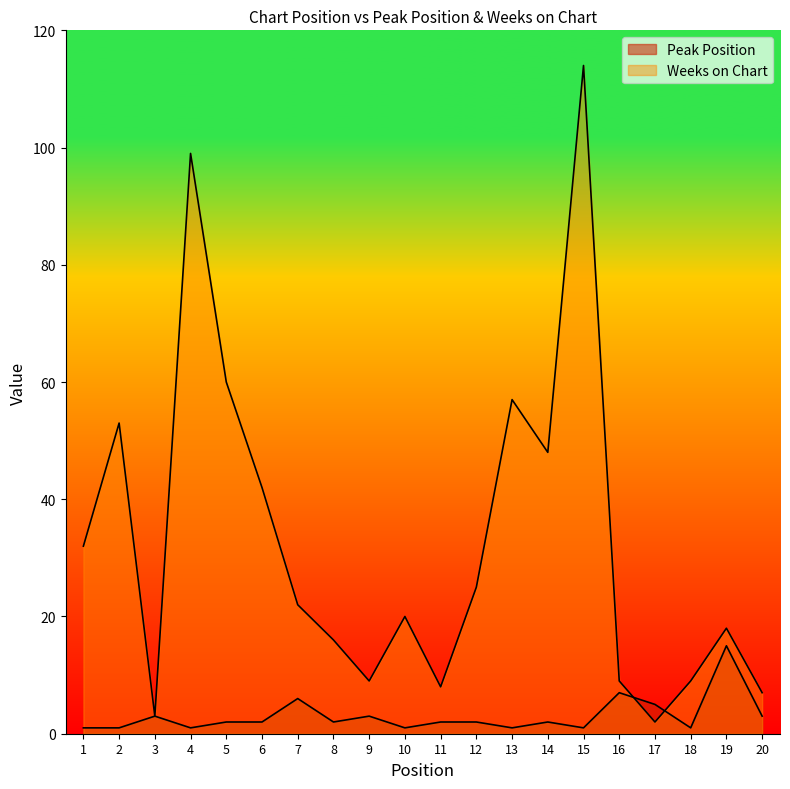

True or false: Weeks on Chart has more than 2 interior local peaks.

True